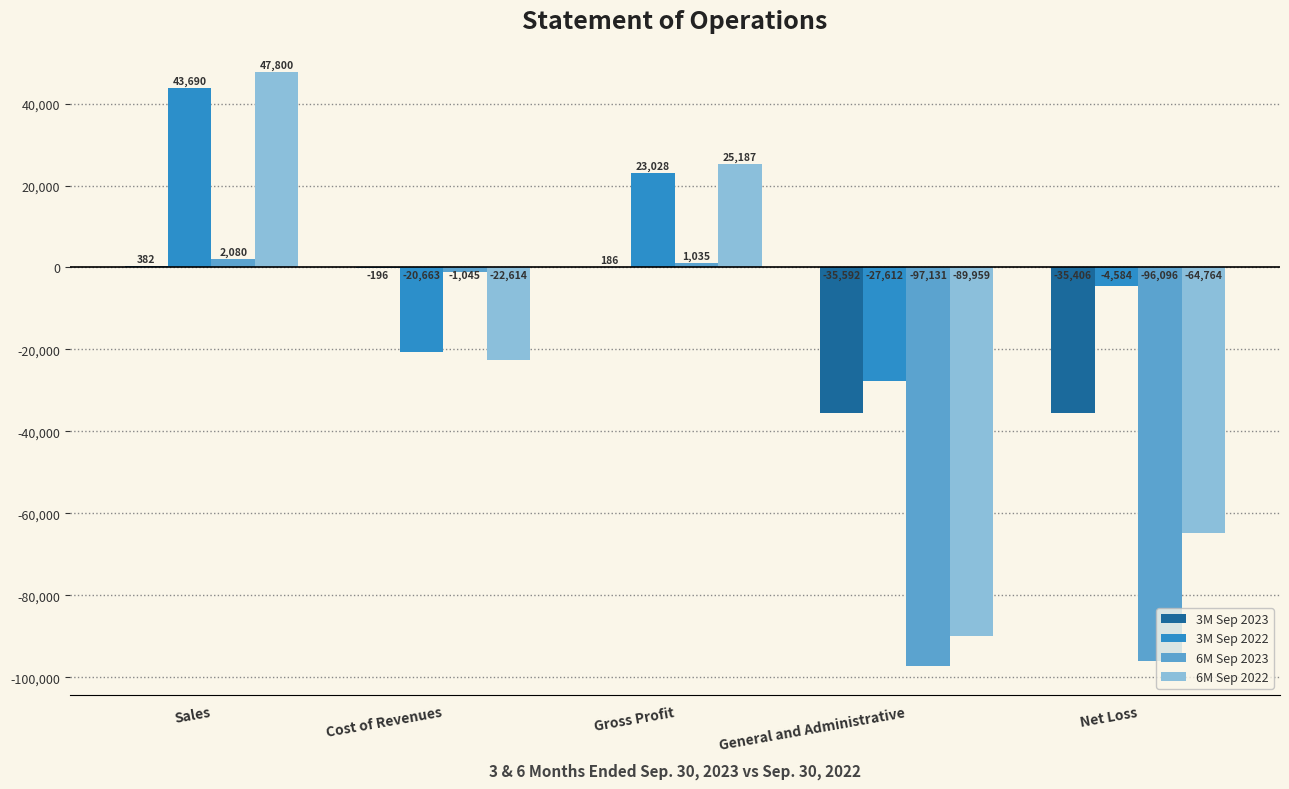

Where is 6M Sep 2023 nearest to the value -47525?

Cost of Revenues